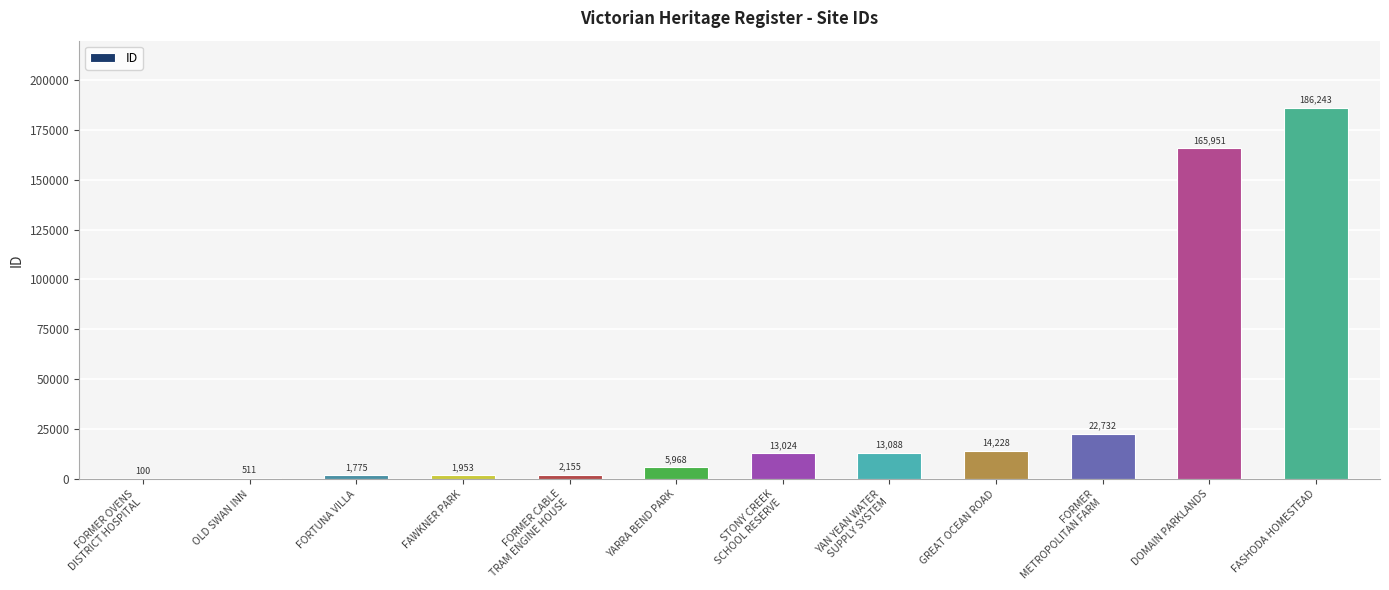

Is it true that the value at OLD SWAN INN is 511?

True